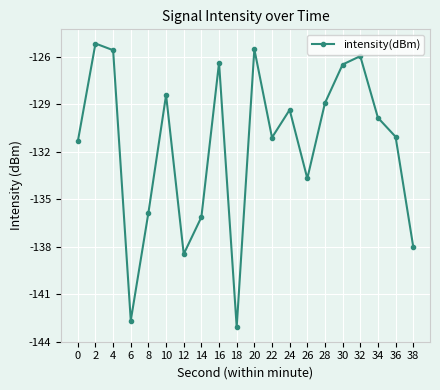

What is the sum of all values?

-2633.1